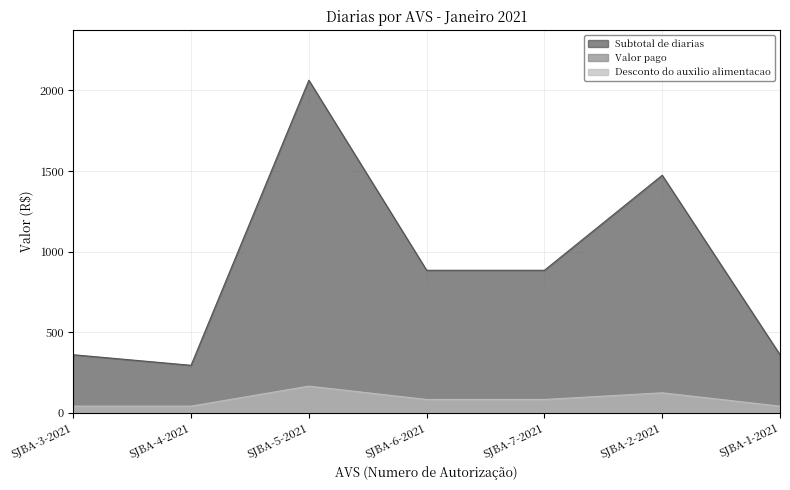

Rank the series by their maximum value, from lowest to highest.

Desconto do auxilio alimentacao, Valor pago, Subtotal de diarias